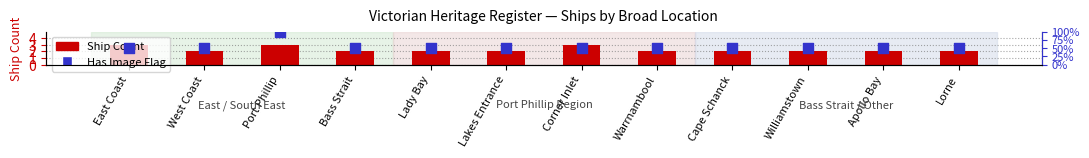

Is the value of Ship Count at Lakes Entrance greater than the value of Has Image at Williamstown?

Yes